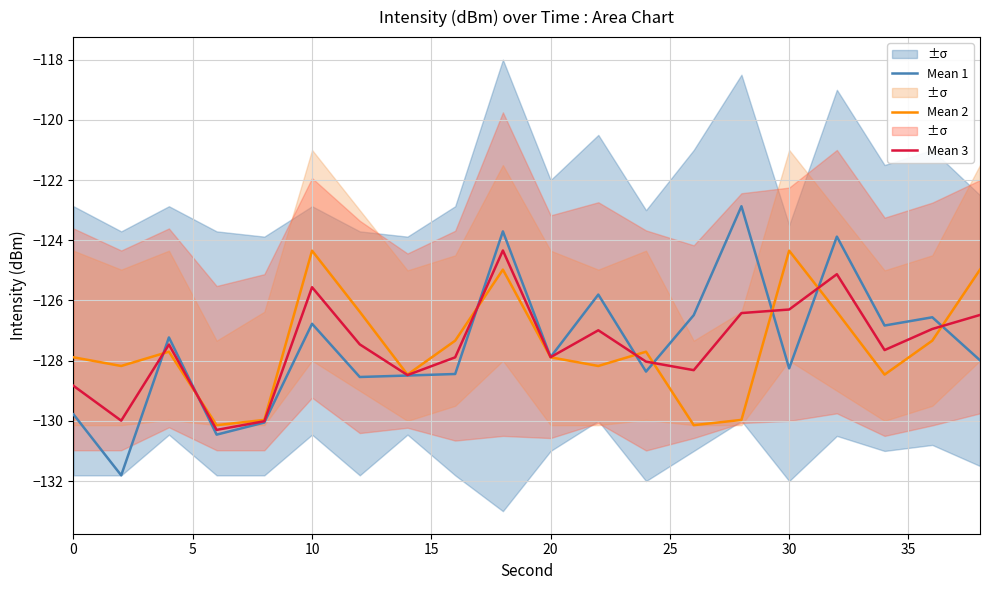

What is the maximum value for Mean 1?

-122.9